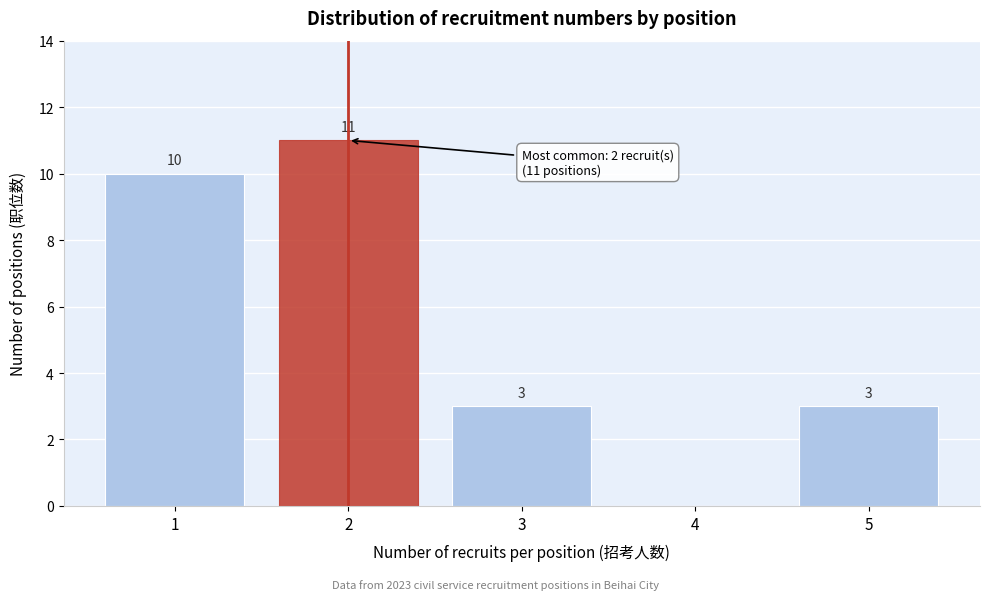

Reading right to left, transcribe all the data shown in this chart.

5=3	4=0	3=3	2=11	1=10